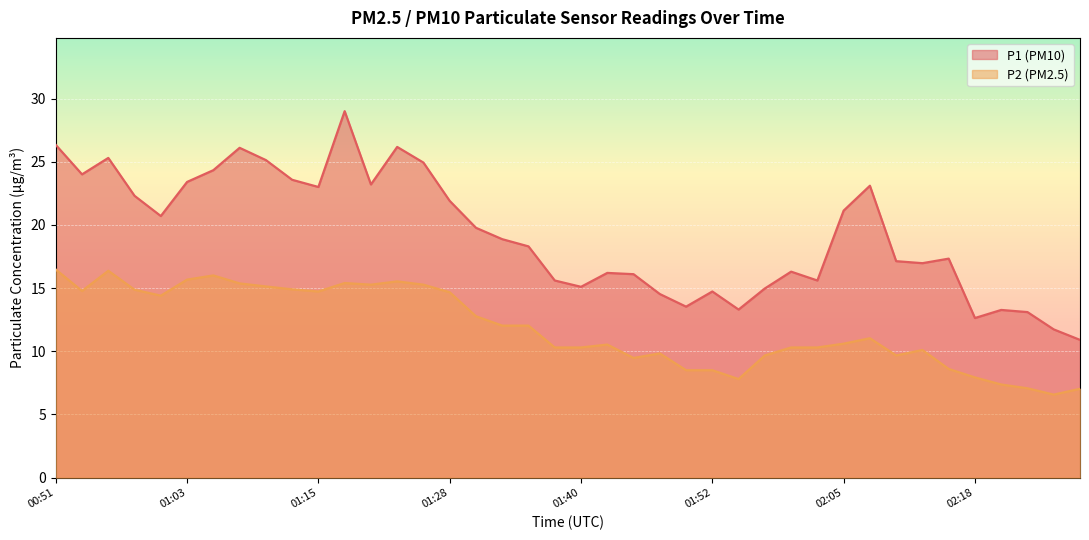

Between 01:43 and 02:23, which series saw the biggest shift?

P2